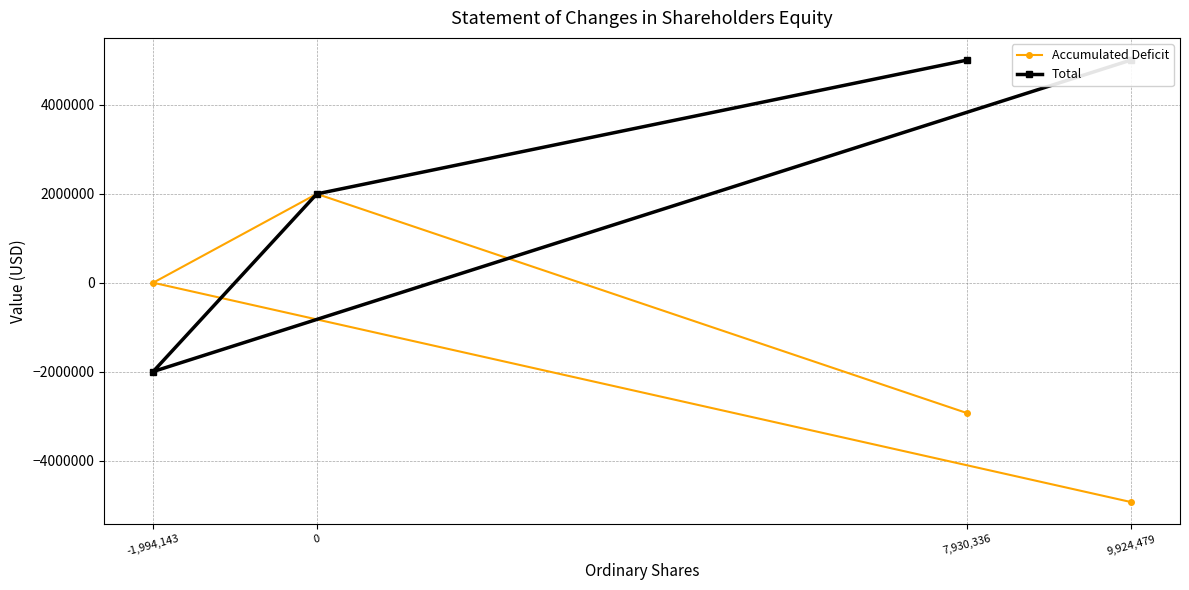

What is the sum of the Total values at 0 and -1,994,143?

-4